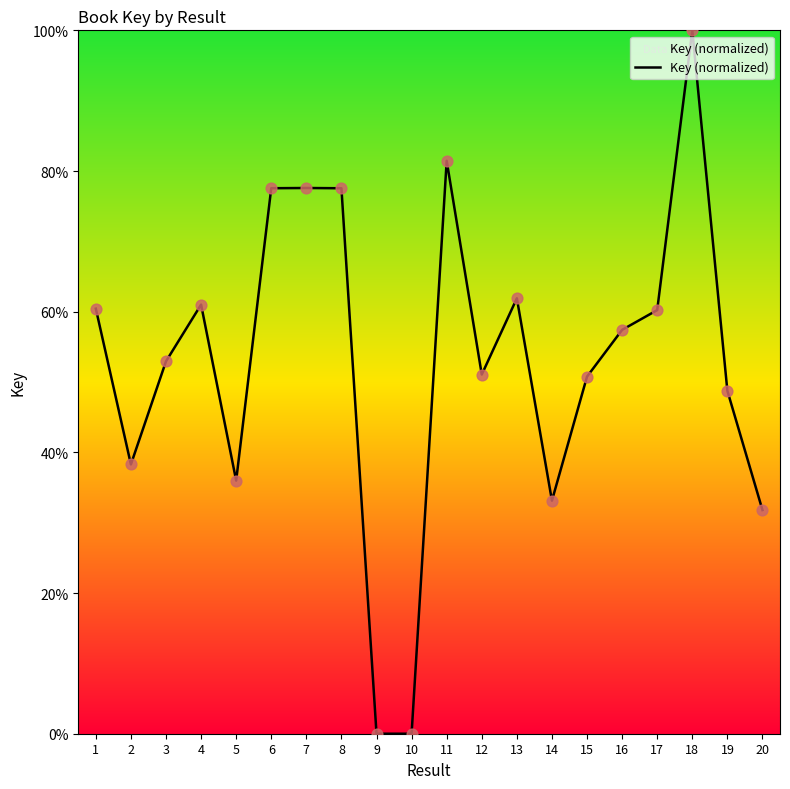

What is the change in value from 8 to 19?

-28.8